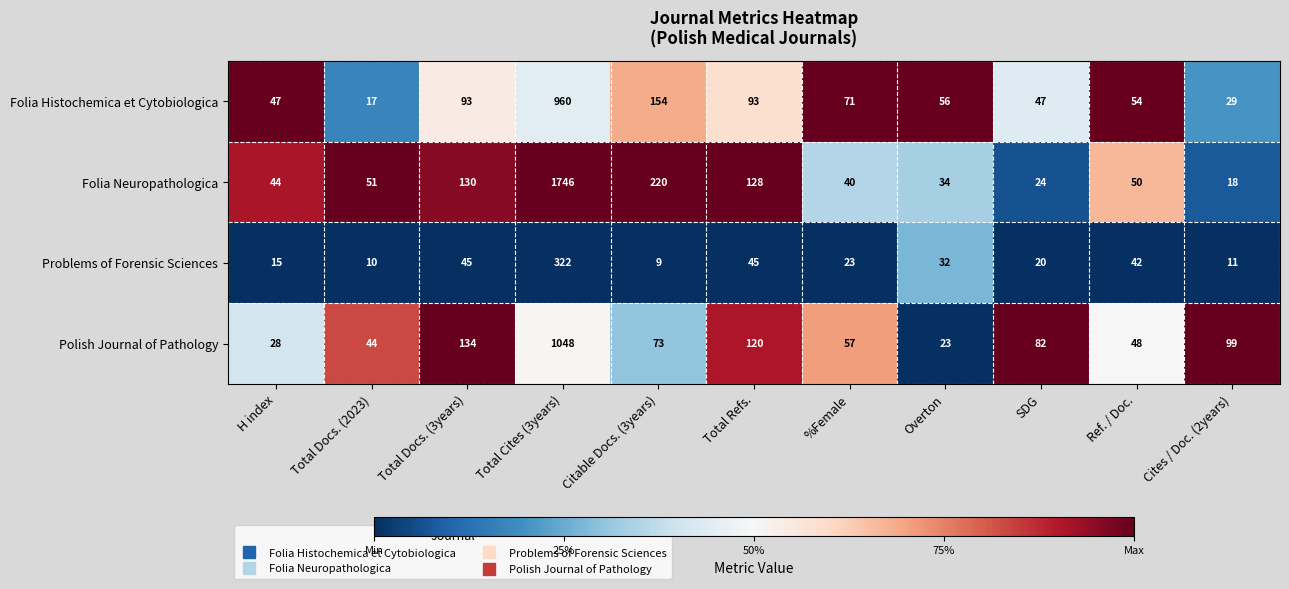

What is the total value across all series at Cites / Doc. (2years)?

157